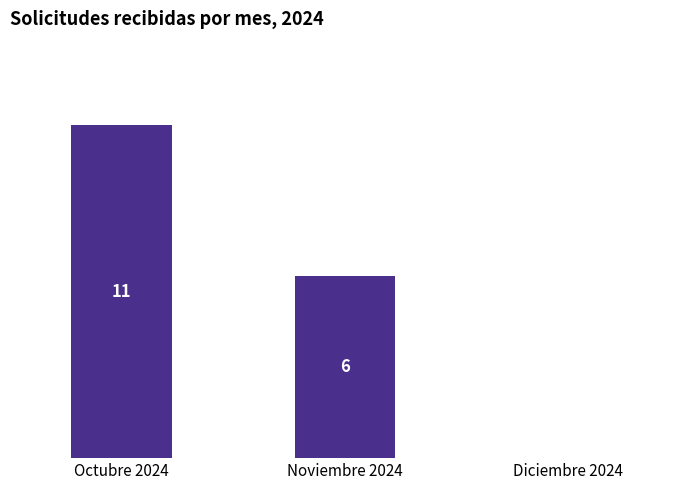

What is the greatest value displayed?

11